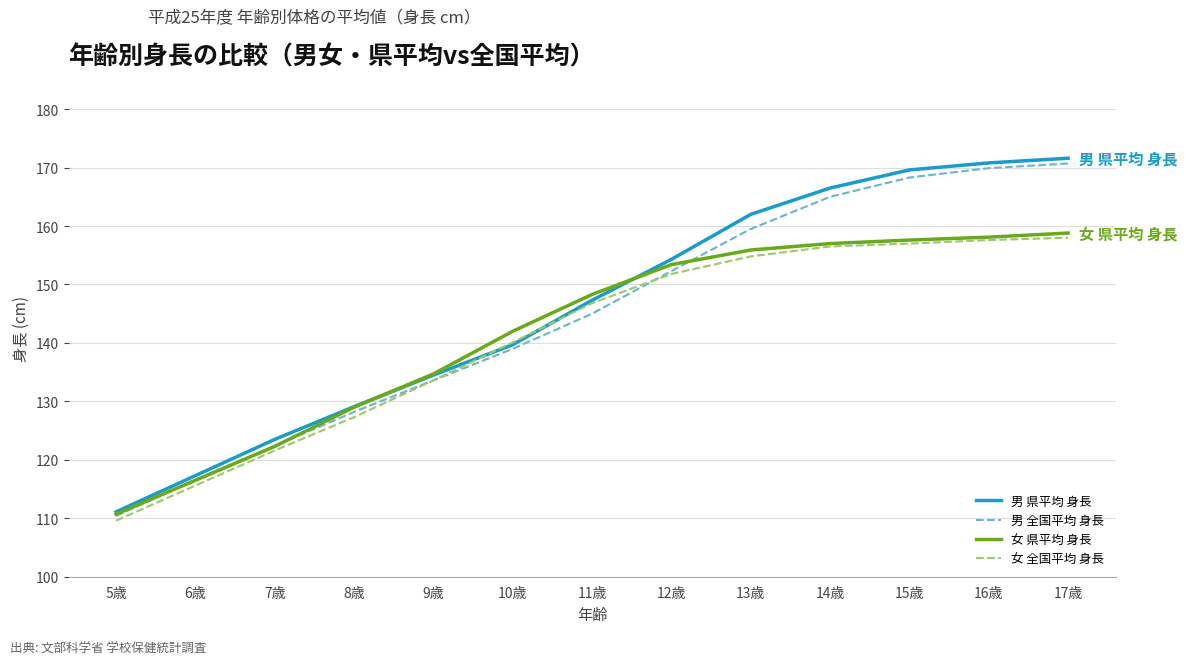

At which category does the chart reach its minimum across all series?

5歳